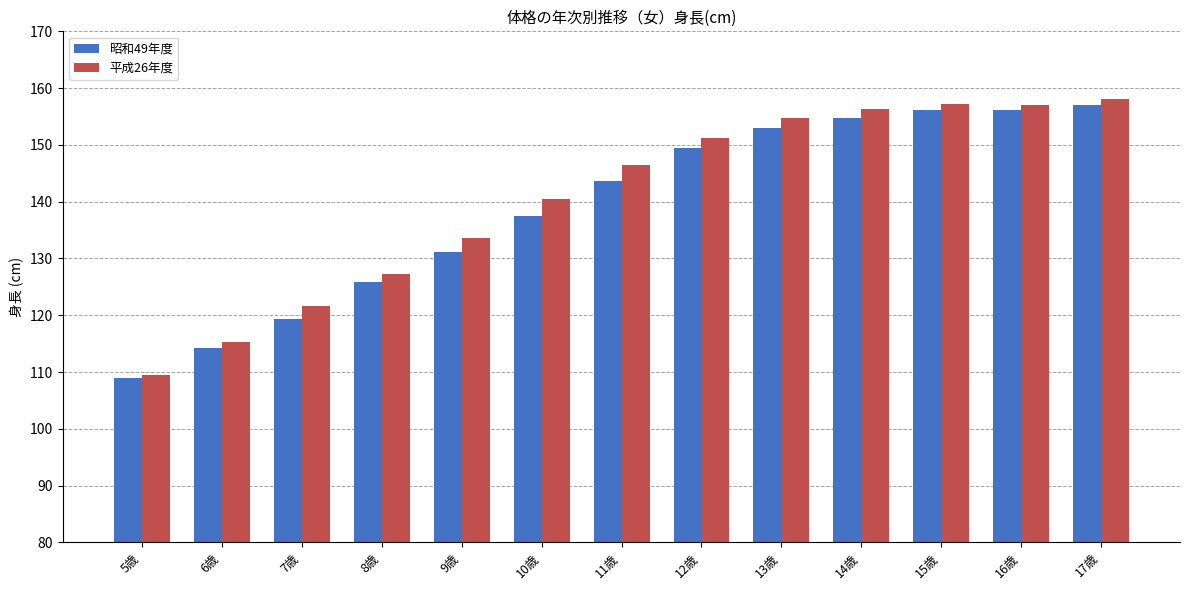

What position from the right is 6歳?

12